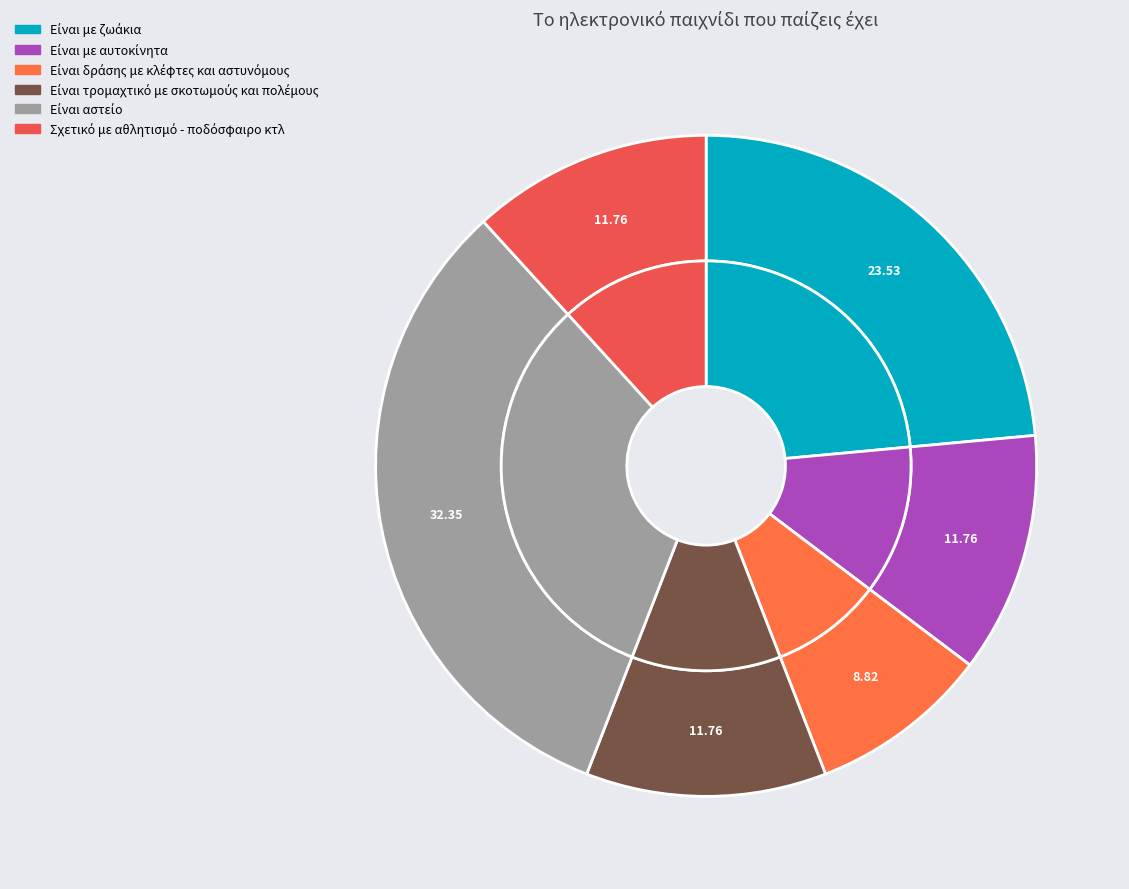

Between Είναι αστείο and Σχετικό με αθλητισμό - ποδόσφαιρο κτλ, which is larger?

Είναι αστείο